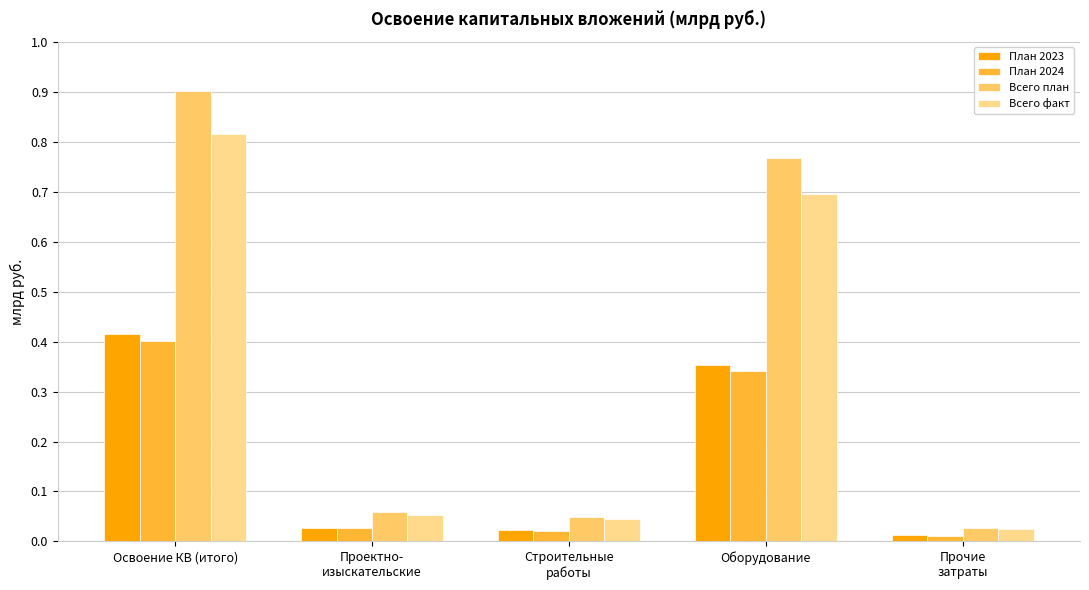

At how many categories does at least one series exceed 0?

5